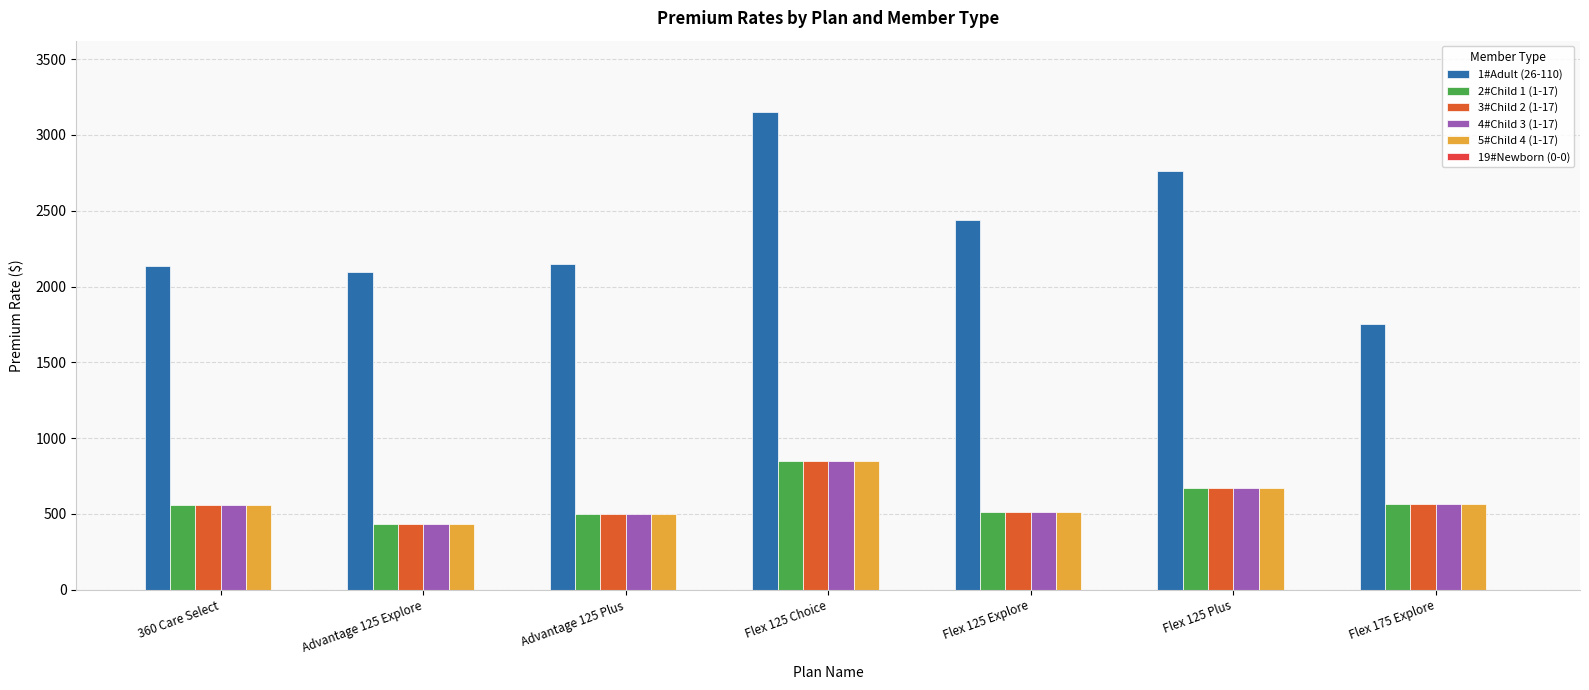

How many values in the 3#Child 2 (1-17) series are below 558?

3